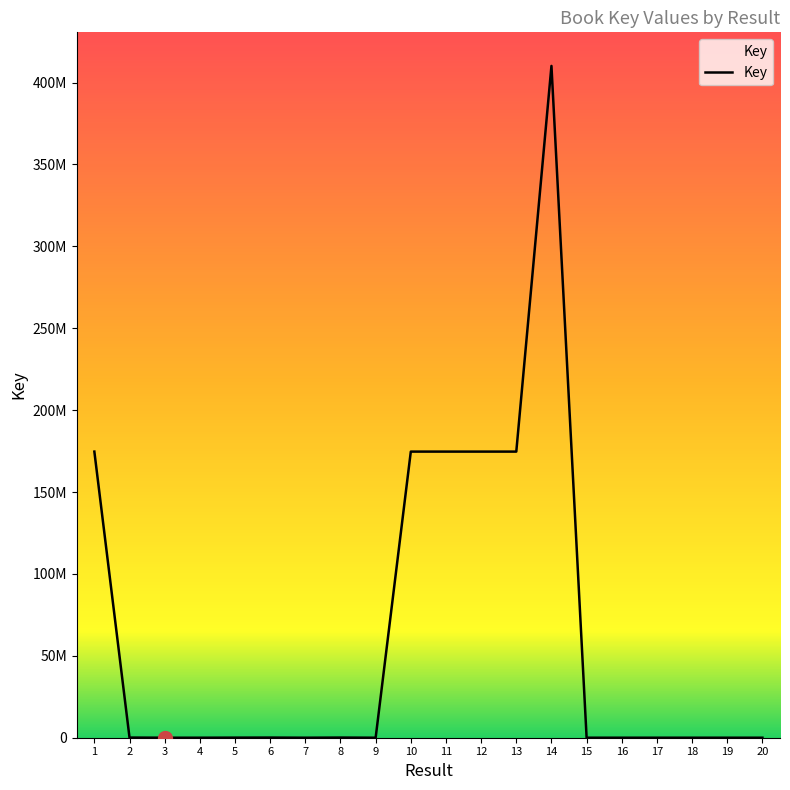

What is the value of the 2nd point from the left?

90670